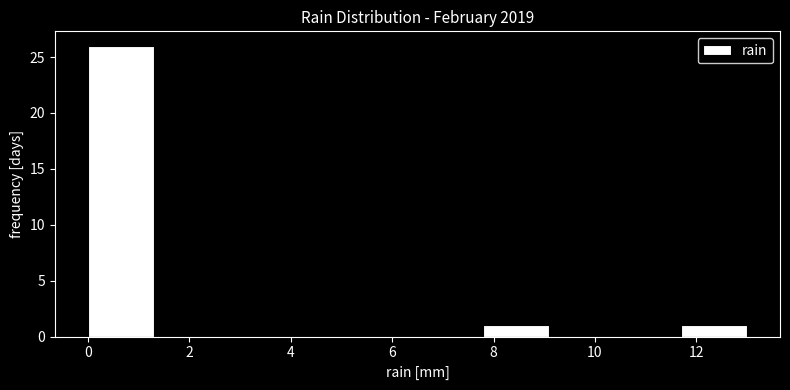

What is the height of the bar covering 0.0 to 1.3 on the x-axis? Neither the bar edges nor the heights are printed on the chart, so give them approximately, as read against the axes.

26